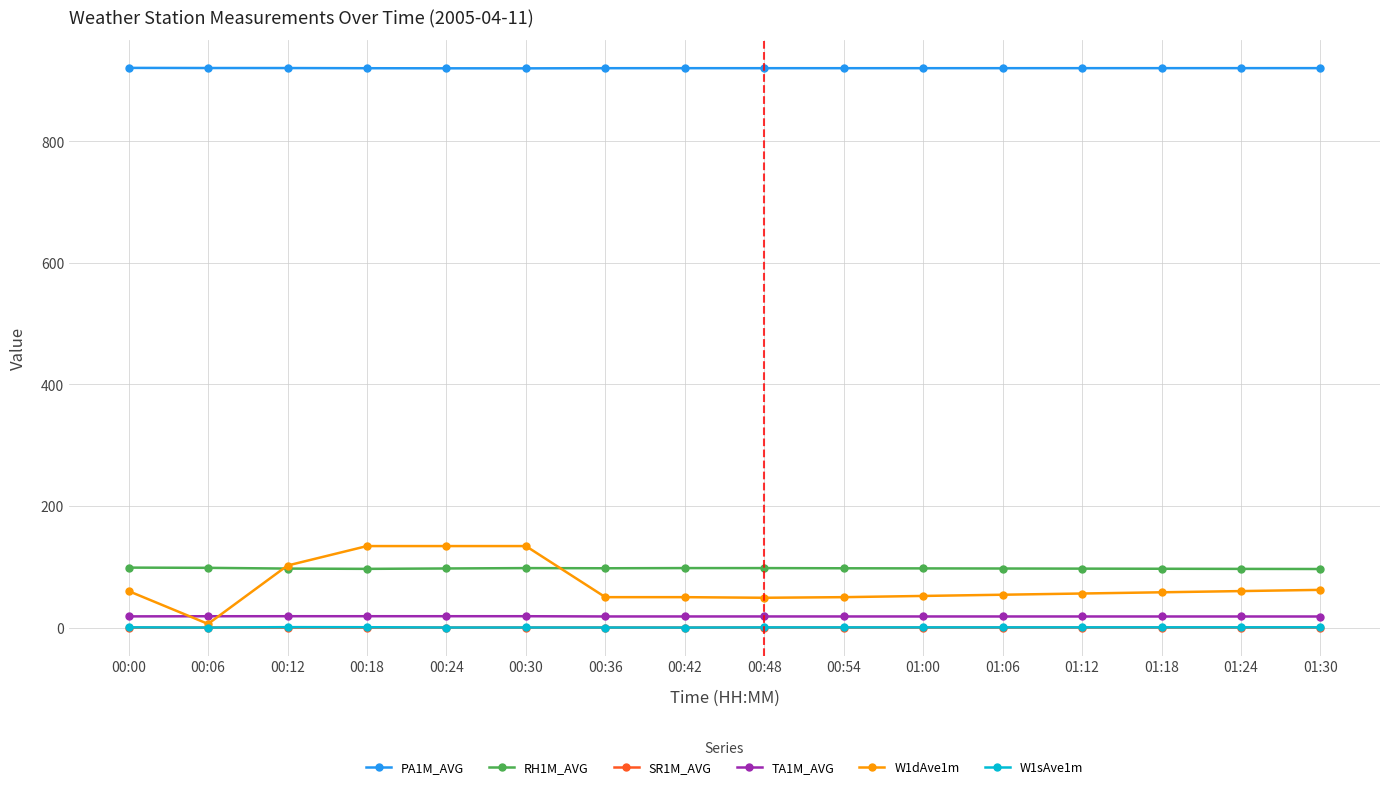

At how many categories does at least one series exceed 887?

16